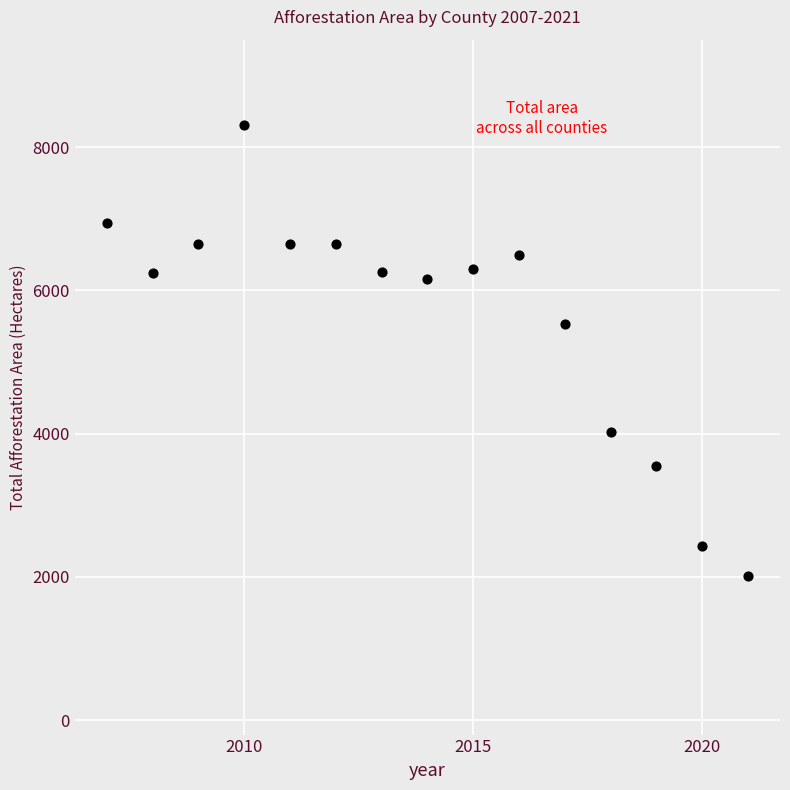

What Y value in the scatter plot is closest to 5165?

5536